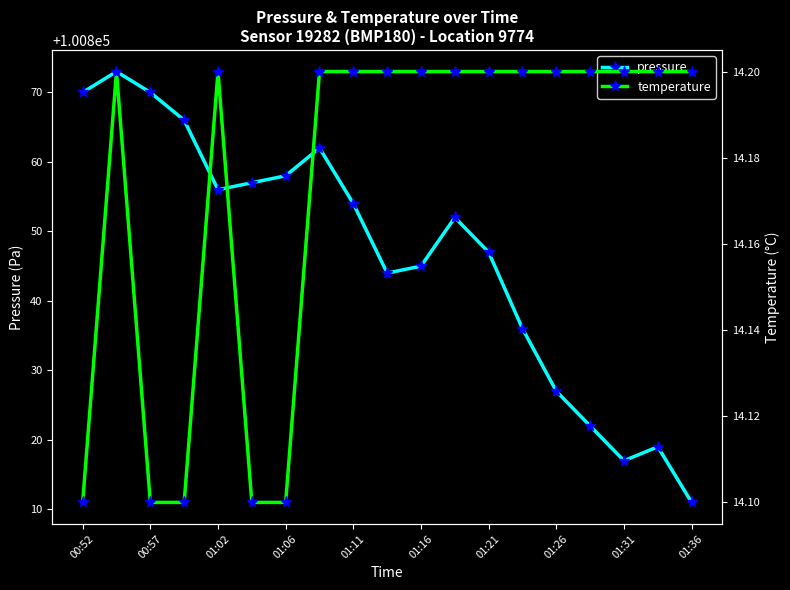

True or false: pressure has a value of 100817 at 01:31.

True